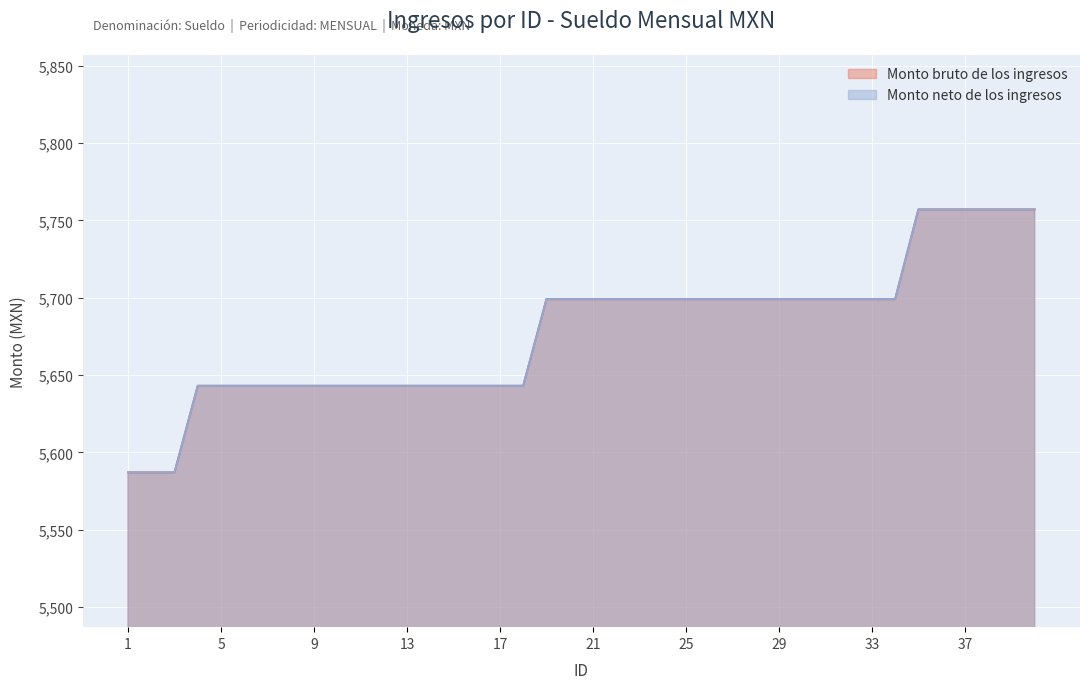

True or false: Monto bruto de los ingresos has more than 0 interior local peaks.

False